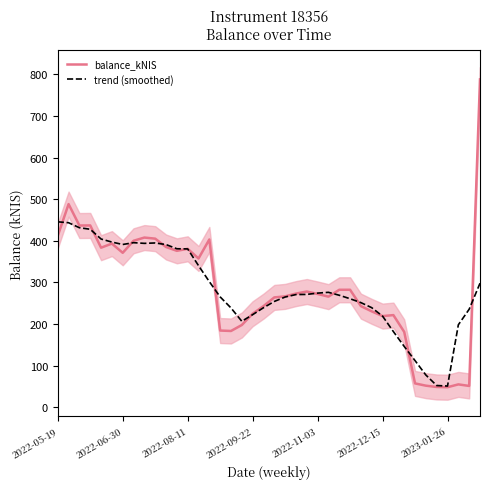

Is the value of trend (smoothed) at 39 greater than the value of balance_kNIS at 25?

Yes